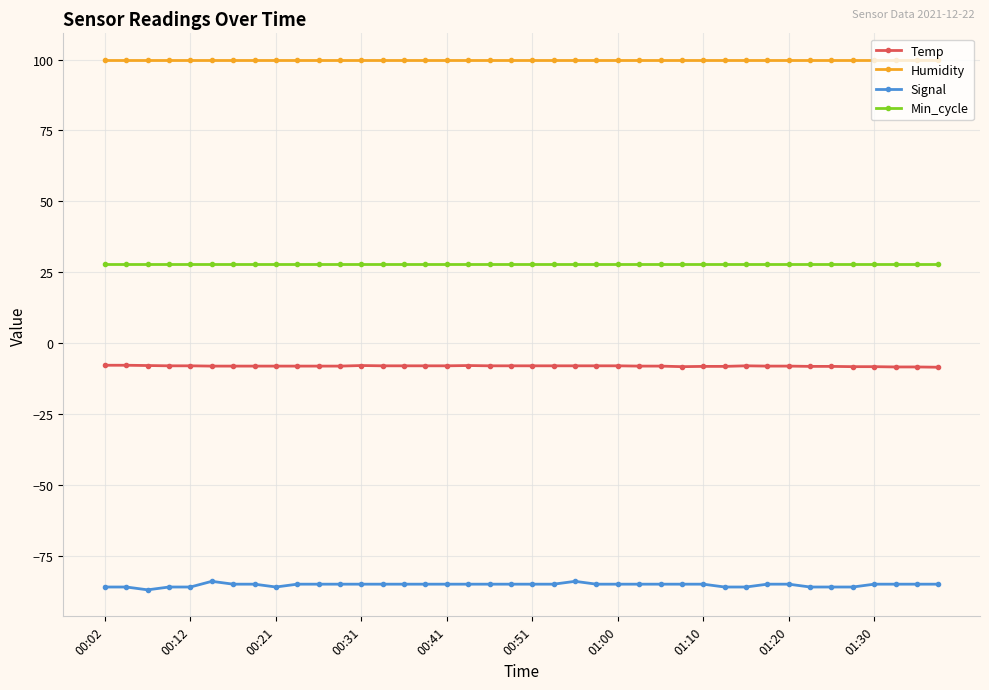

Which series has the widest spread of values?

Signal